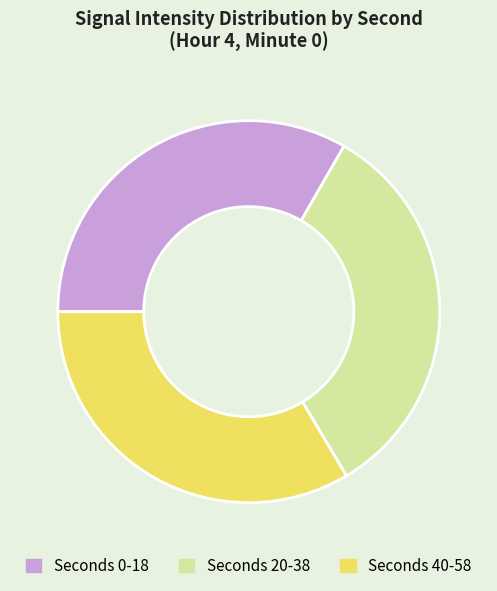

Is it true that Seconds 20-38 is 47% of the pie?

False